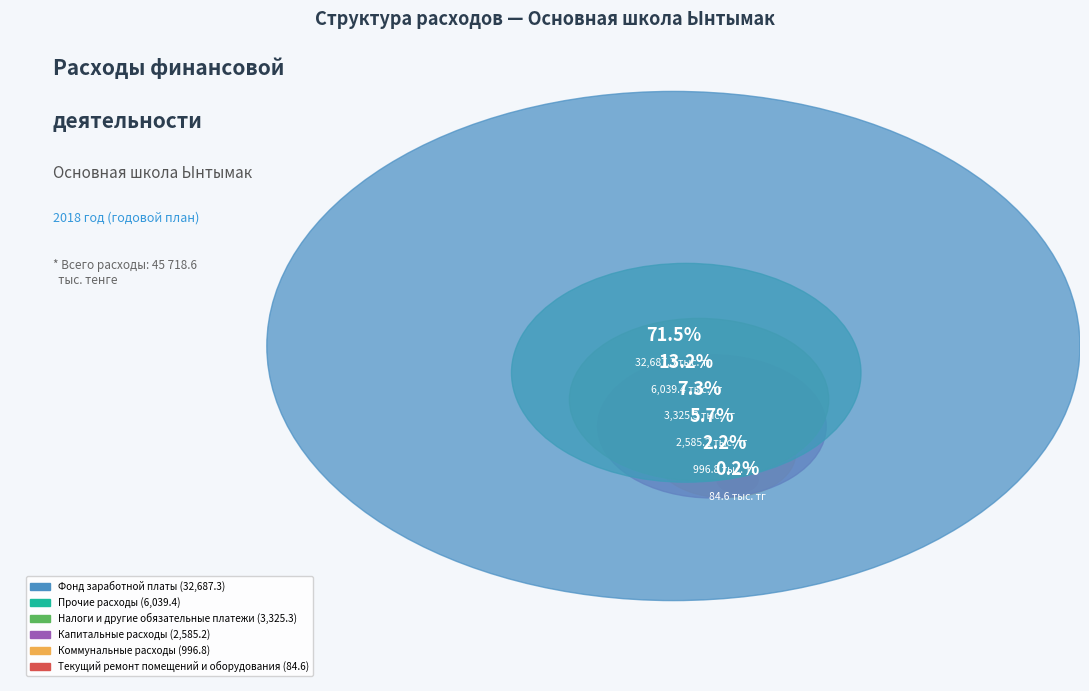

How many slices are in this pie chart?

6